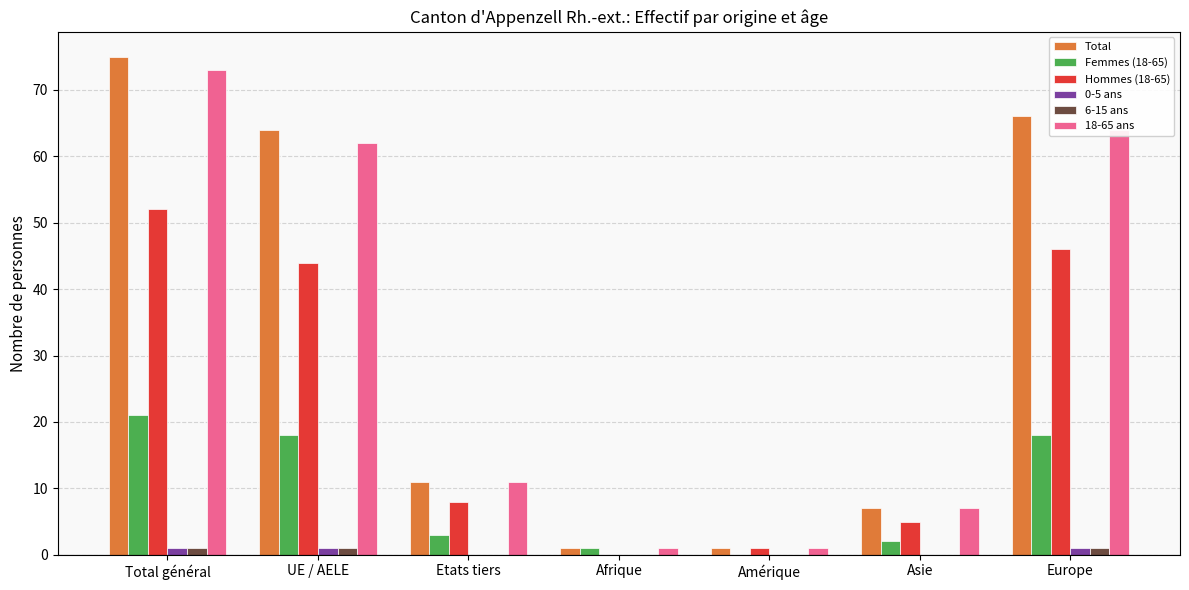

What is the approximate value of Hommes (18-65) at Total général, to the nearest 5?

50